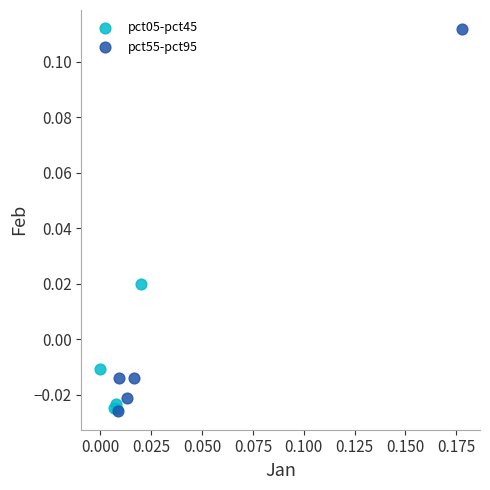

Which series contains the highest Y value?

pct55-pct95